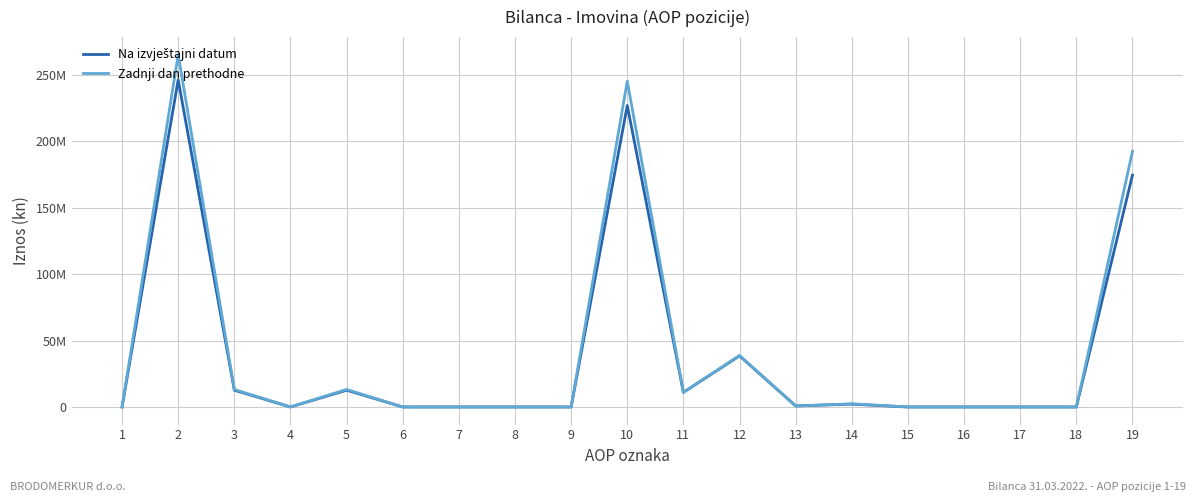

Does the chart have visible grid lines?

Yes